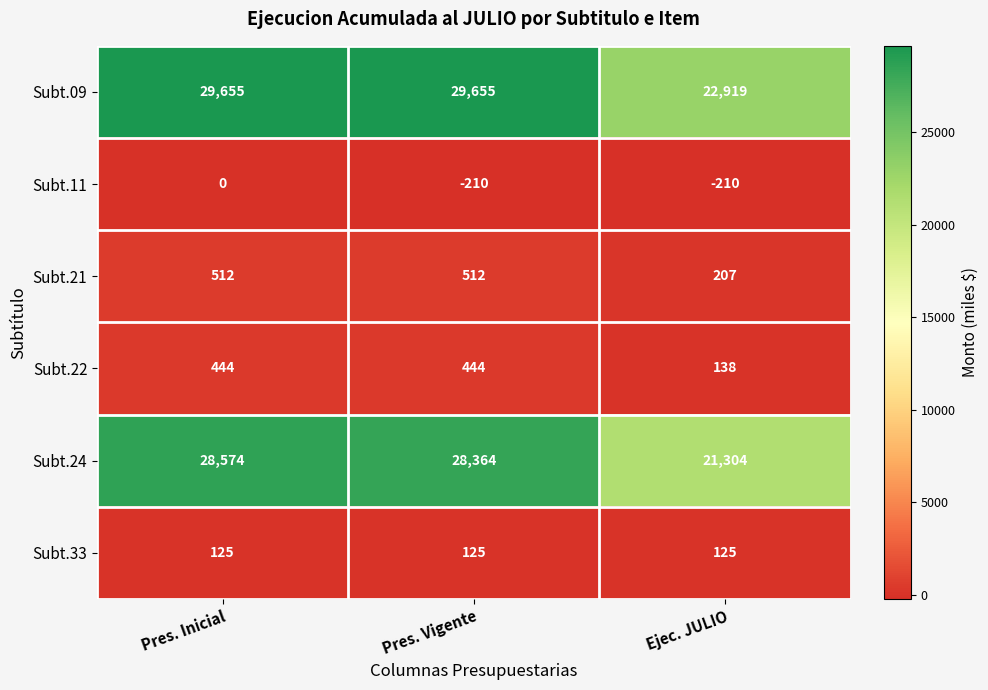

Rank the series by their maximum value, from highest to lowest.

Subt.09, Subt.24, Subt.21, Subt.22, Subt.33, Subt.11